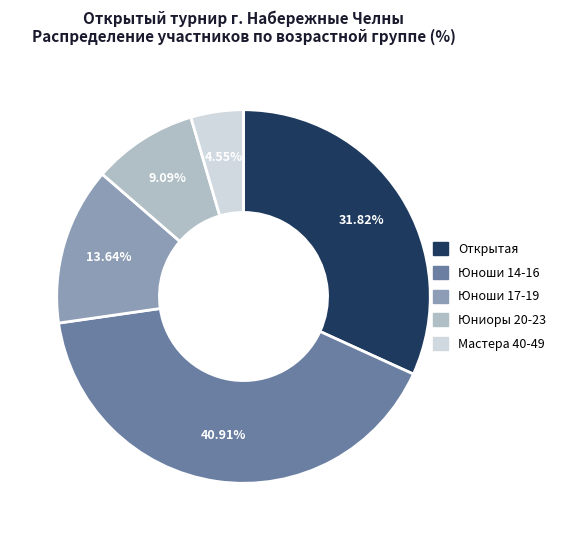

What is the smallest slice in the pie chart?

Мастера 40-49